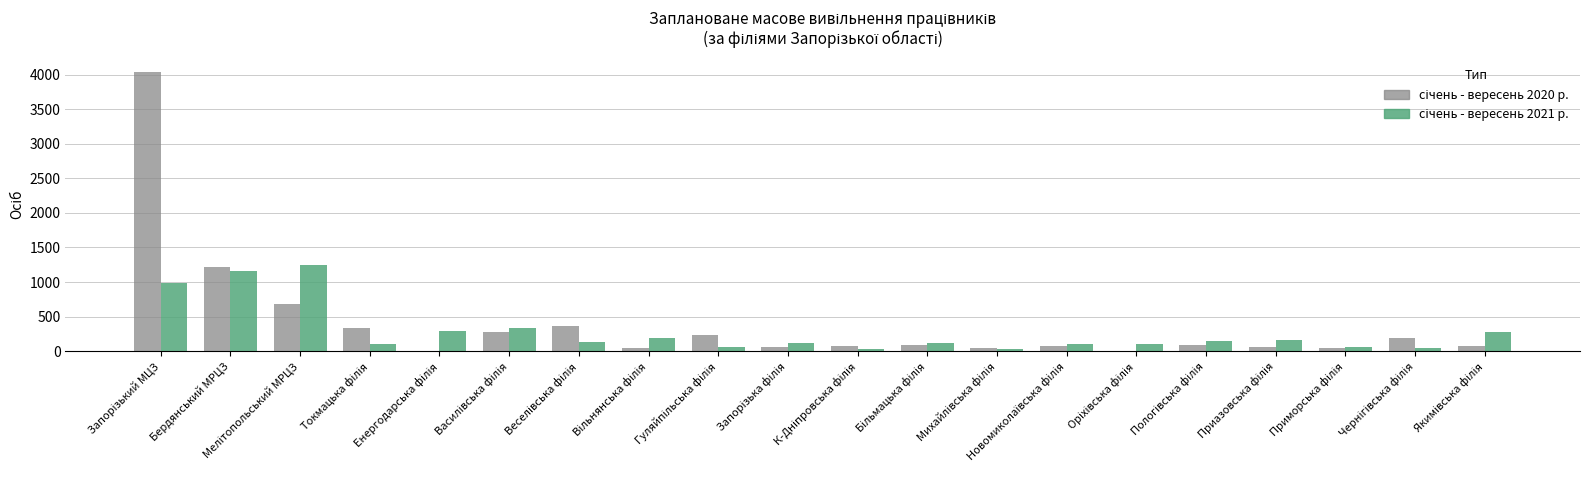

Are the bars horizontal?

No